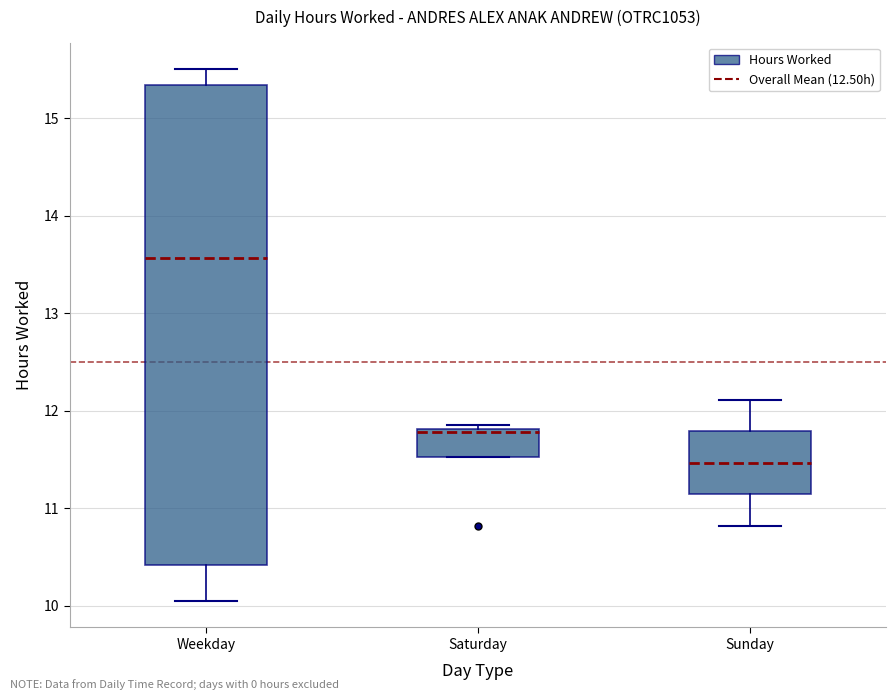

Which box's median line is the highest?

Weekday